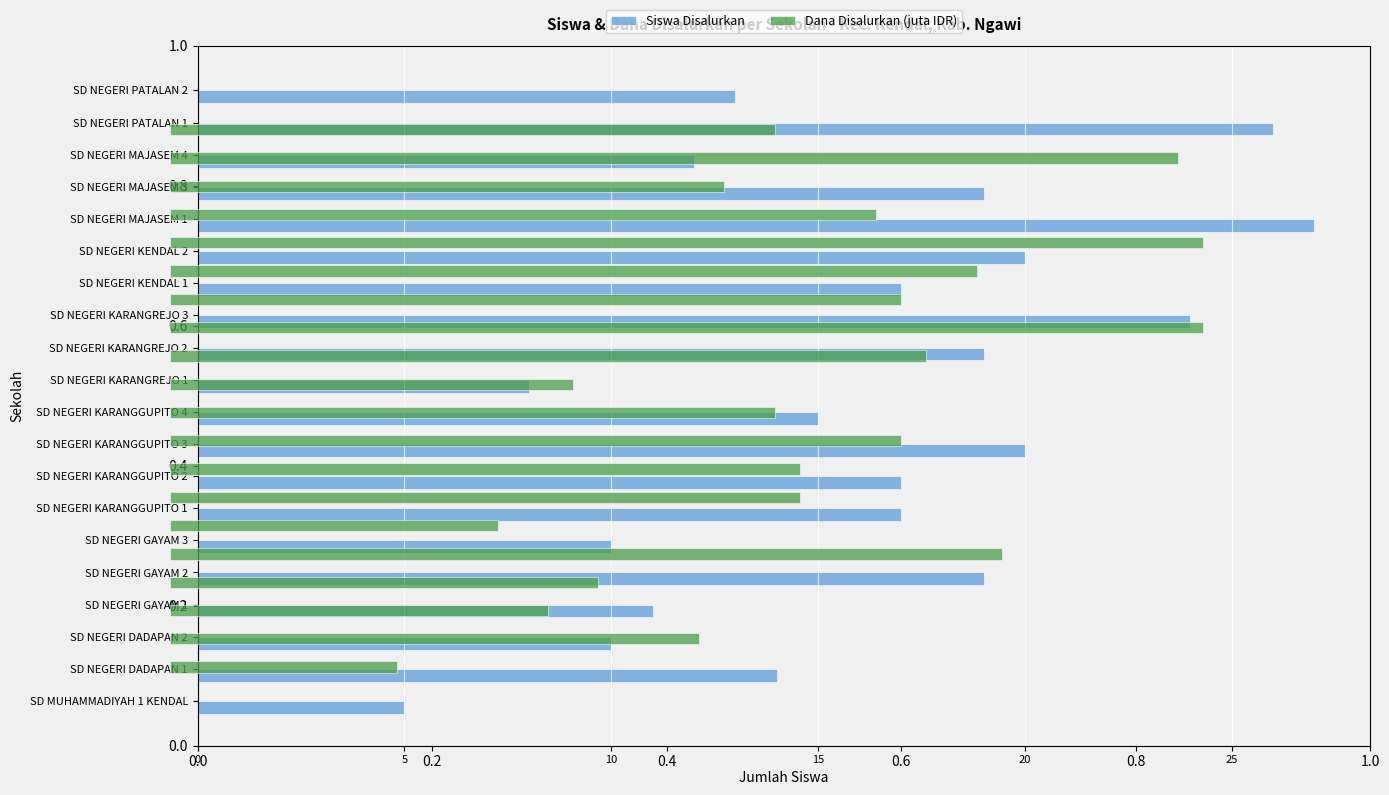

Reading left to right, transcribe all the data shown in this chart.

Siswa Disalurkan: 5.0	14.0	10.0	11.0	19.0	10.0	17.0	17.0	20.0	15.0	8.0	19.0	24.0	17.0	20.0	27.0	19.0	12.0	26.0	13.0
Dana Disalurkan (juta IDR): 2.0	4.7	3.4	3.8	7.4	2.9	5.6	5.6	6.5	5.4	3.6	6.8	9.2	6.5	7.2	9.2	6.3	5.0	9.0	5.4